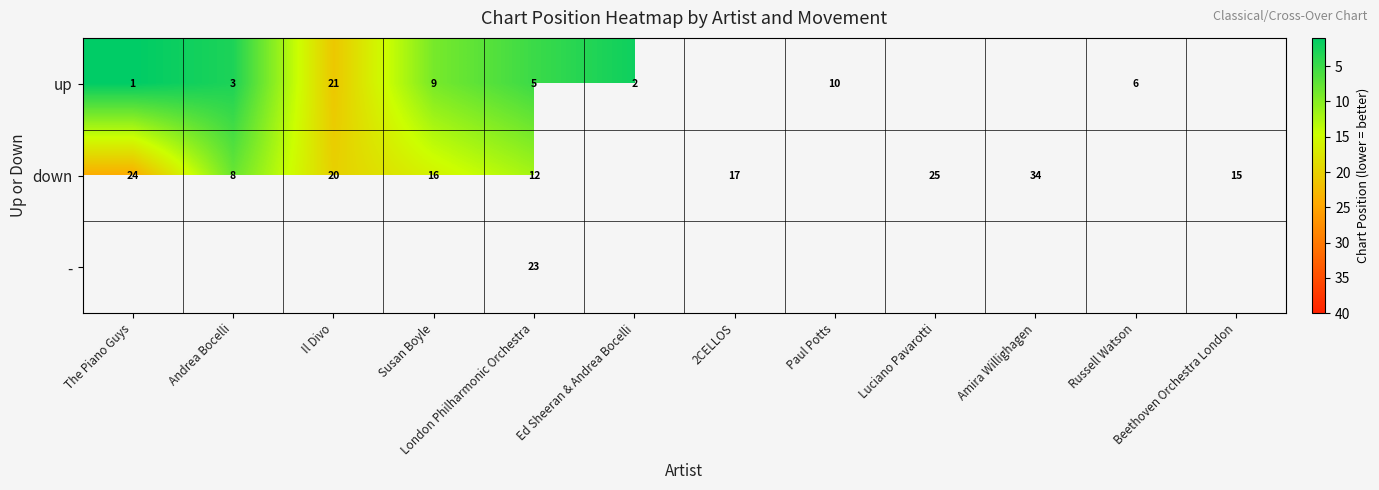

Is the value of up at Ed Sheeran & Andrea Bocelli greater than the value of down at The Piano Guys?

No